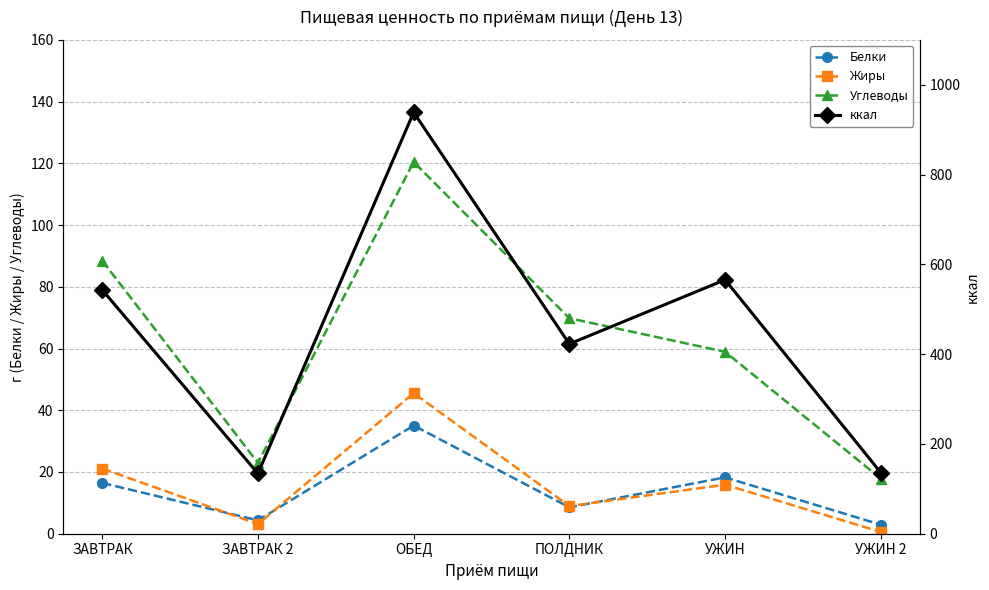

At which category is the sum across all series the highest?

ОБЕД